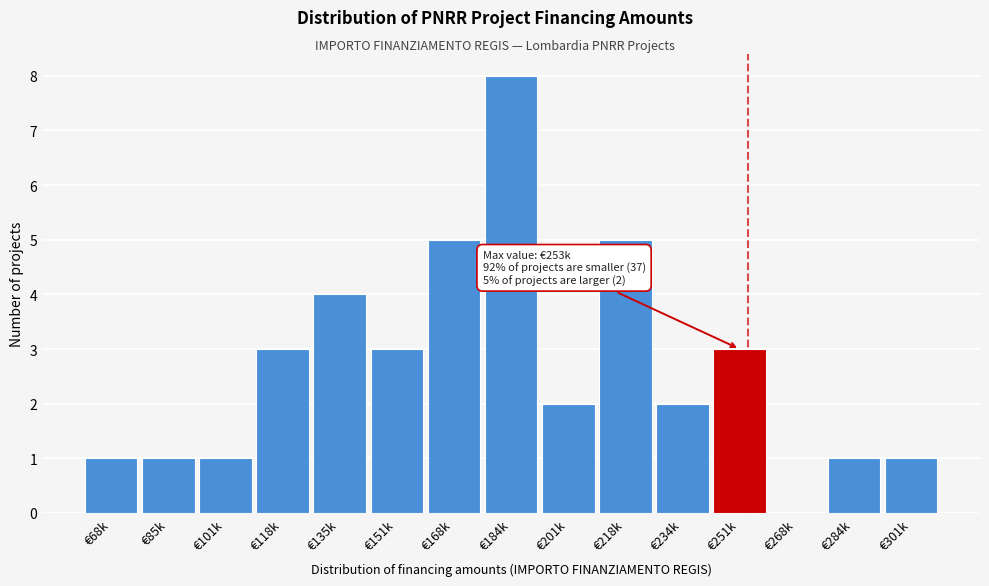

Is it true that the value at €151k is 4?

False